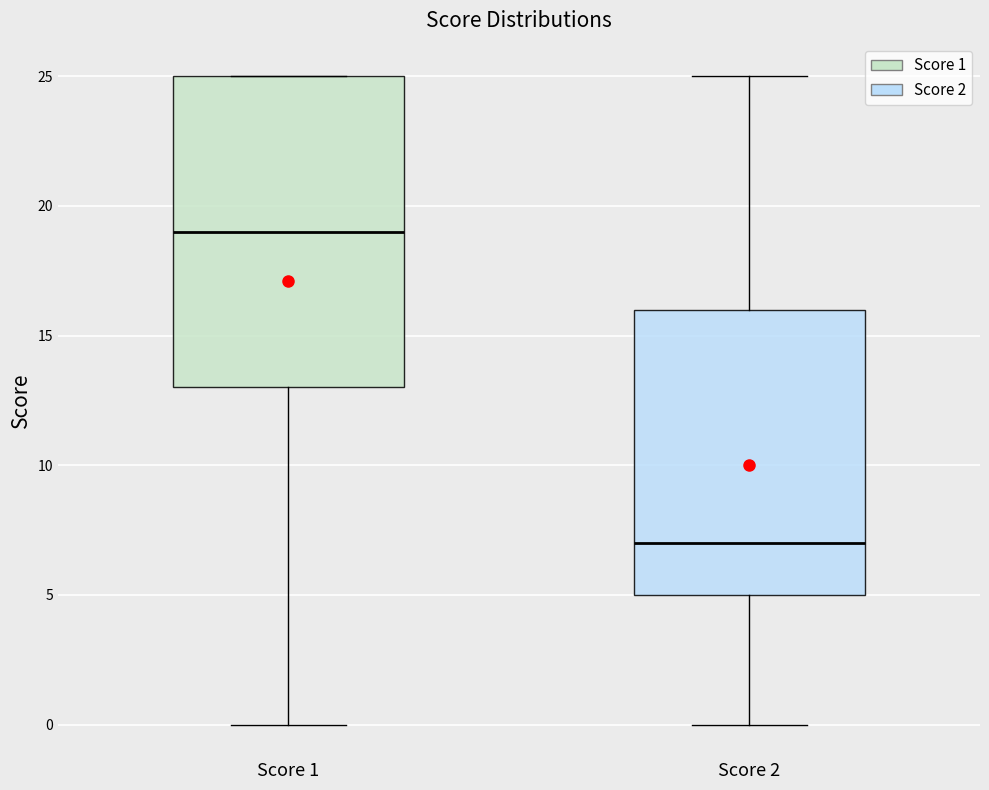

Comparing the boxes themselves (not the whiskers), which one is the tallest?

Score 1